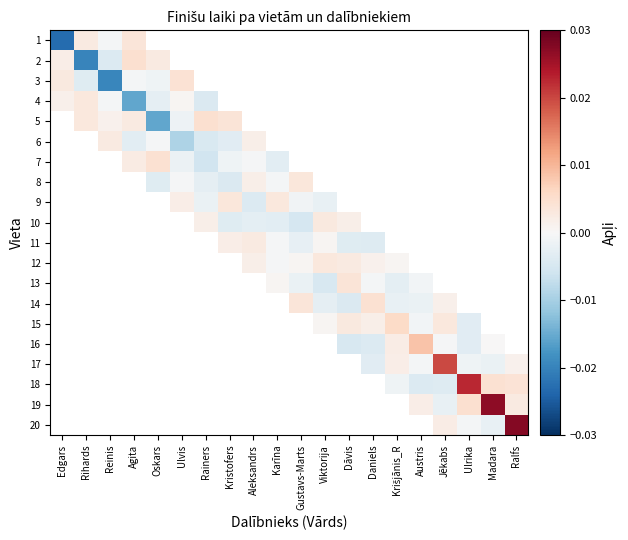

True or false: 19 has a value of 0.0 at Ralfs.

True